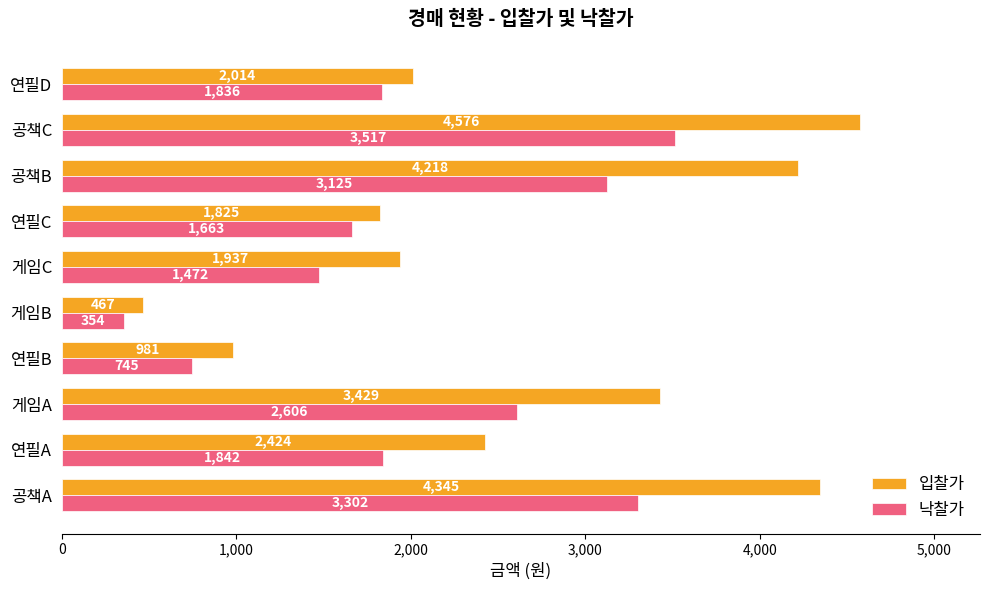

What is the approximate value of 입찰가 at 공책A, to the nearest 50?

4350